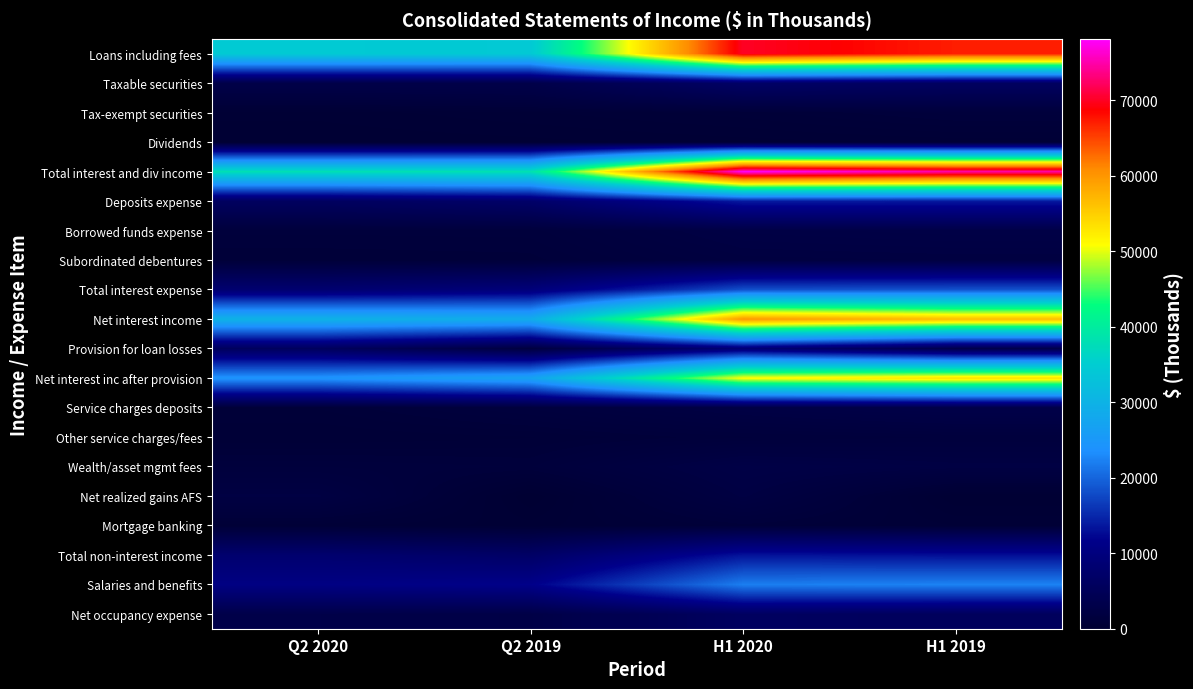

Which series has the largest range (max minus min)?

Total interest and div income